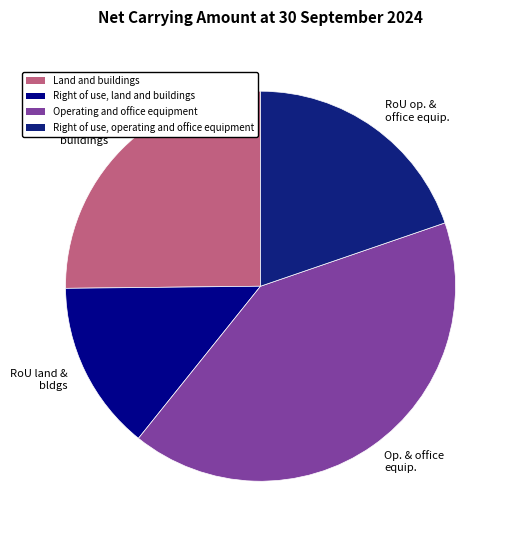

To the nearest percent, what portion does Land and buildings represent?

25%